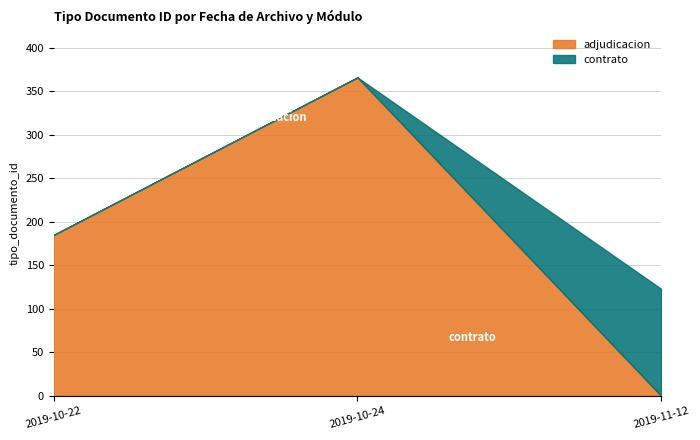

What is the total value across all series at 2019-11-12?

123